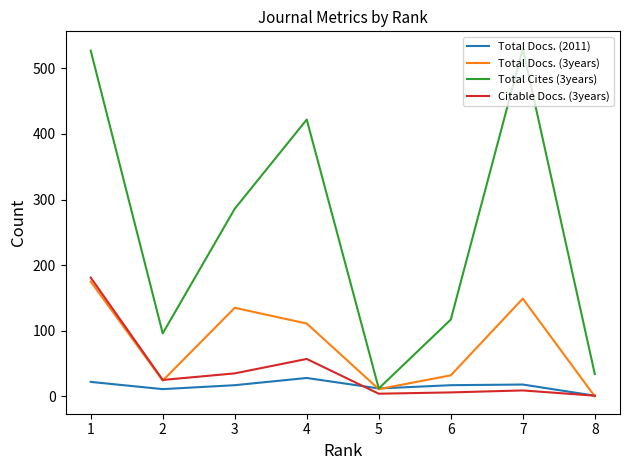

Which series has the widest spread of values?

Total Cites (3years)